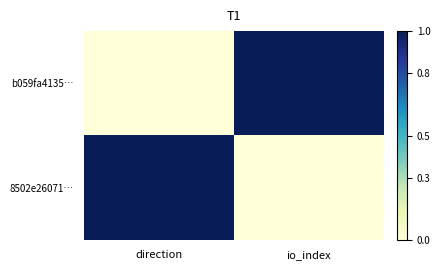

Reading right to left, what are all the values shown in this chart?

b059fa4135…: io_index=1	direction=0
8502e26071…: io_index=0	direction=1